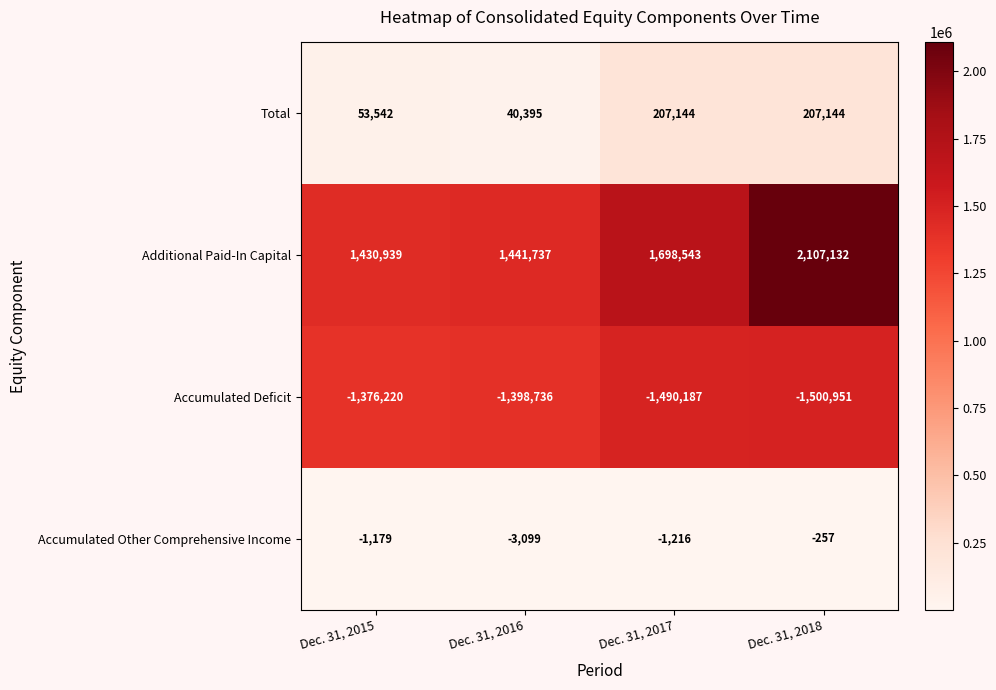

Rank the series at Dec. 31, 2015 from highest to lowest value.

Additional Paid-In Capital, Total, Accumulated Other Comprehensive Income, Accumulated Deficit